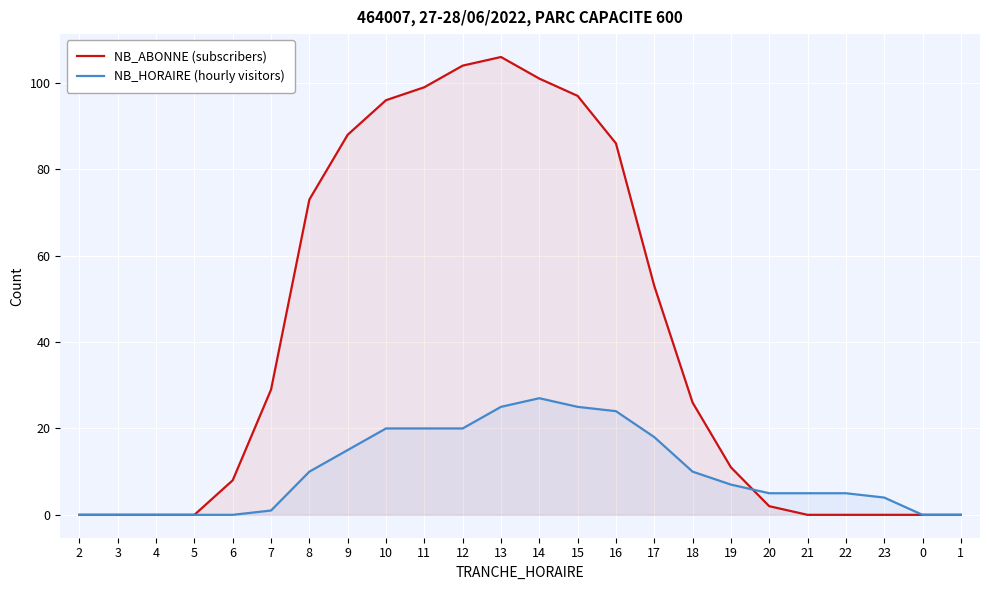

Reading left to right, list all the values displayed in this chart.

NB_ABONNE (subscribers): 2=0	3=0	4=0	5=0	6=8	7=29	8=73	9=88	10=96	11=99	12=104	13=106	14=101	15=97	16=86	17=53	18=26	19=11	20=2	21=0	22=0	23=0	0=0	1=0
NB_HORAIRE (hourly visitors): 2=0	3=0	4=0	5=0	6=0	7=1	8=10	9=15	10=20	11=20	12=20	13=25	14=27	15=25	16=24	17=18	18=10	19=7	20=5	21=5	22=5	23=4	0=0	1=0